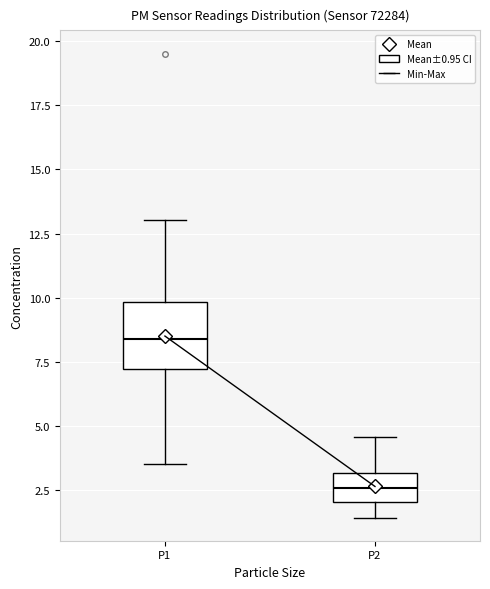

Reading left to right, read every box against the y-axis: the position of its median line, the range the box covers, and the ends of its whiskers. The values are not printed on the chart, so give them approximately, as read against the axis.

P1: median 8.5, box 7.0 to 10.0, whiskers 3.5 to 13.0
P2: median 2.5, box 2.0 to 3.0, whiskers 1.5 to 4.5